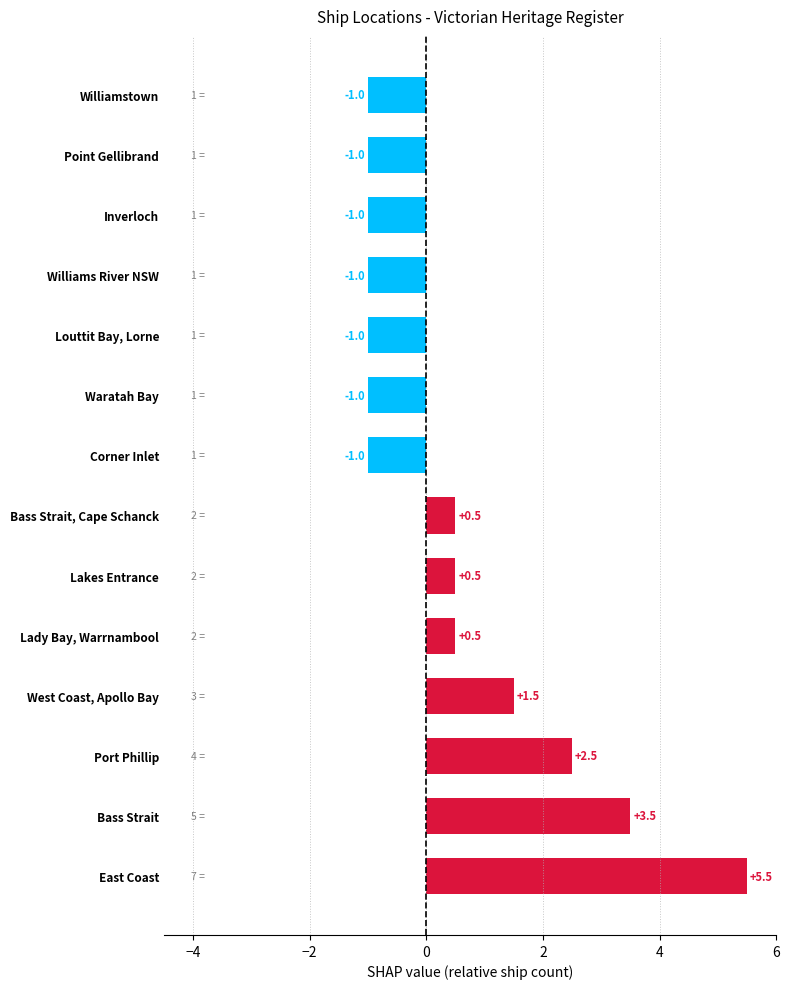

What is the maximum value shown in the chart?

5.5